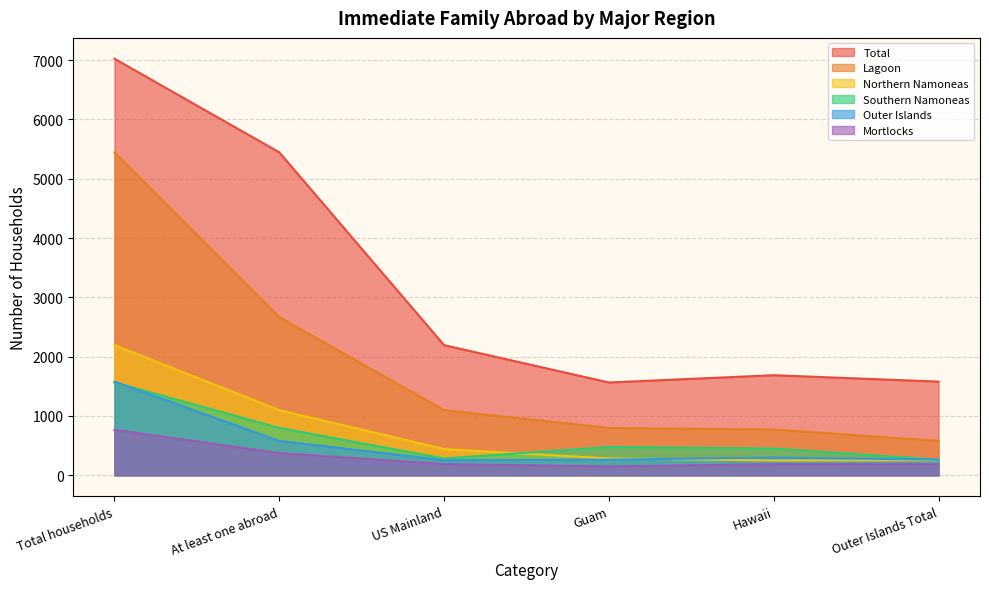

True or false: Northern Namoneas and Lagoon cross at least once.

False